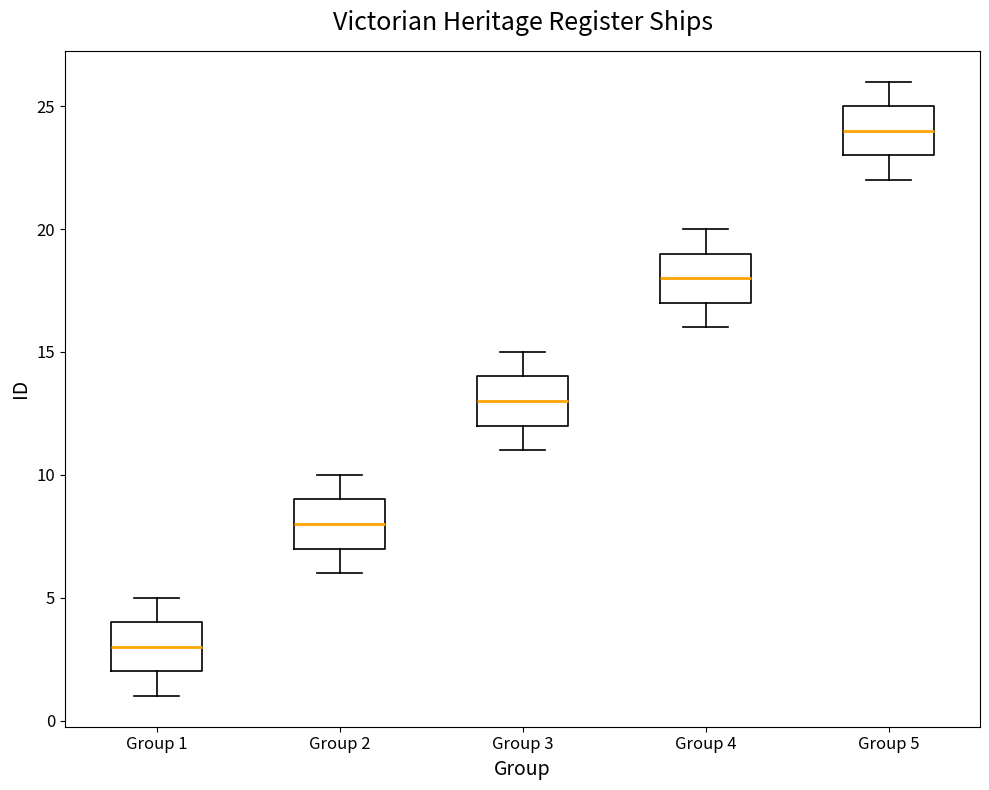

Where does the lower whisker of the box for Group 5 end on the y-axis? The values are not printed on the chart, so give them approximately, as read against the axis.

22